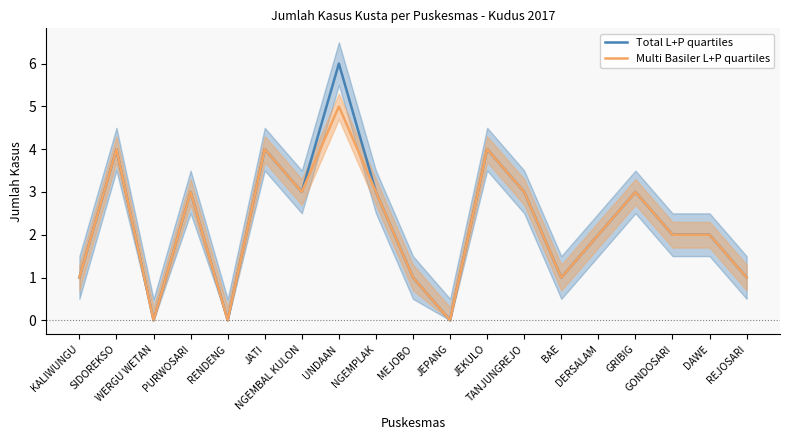

Reading left to right, list all the values displayed in this chart.

Total L+P quartiles: KALIWUNGU=1	SIDOREKSO=4	WERGU WETAN=0	PURWOSARI=3	RENDENG=0	JATI=4	NGEMBAL KULON=3	UNDAAN=6	NGEMPLAK=3	MEJOBO=1	JEPANG=0	JEKULO=4	TANJUNGREJO=3	BAE=1	DERSALAM=2	GRIBIG=3	GONDOSARI=2	DAWE=2	REJOSARI=1
Multi Basiler L+P quartiles: KALIWUNGU=1	SIDOREKSO=4	WERGU WETAN=0	PURWOSARI=3	RENDENG=0	JATI=4	NGEMBAL KULON=3	UNDAAN=5	NGEMPLAK=3	MEJOBO=1	JEPANG=0	JEKULO=4	TANJUNGREJO=3	BAE=1	DERSALAM=2	GRIBIG=3	GONDOSARI=2	DAWE=2	REJOSARI=1